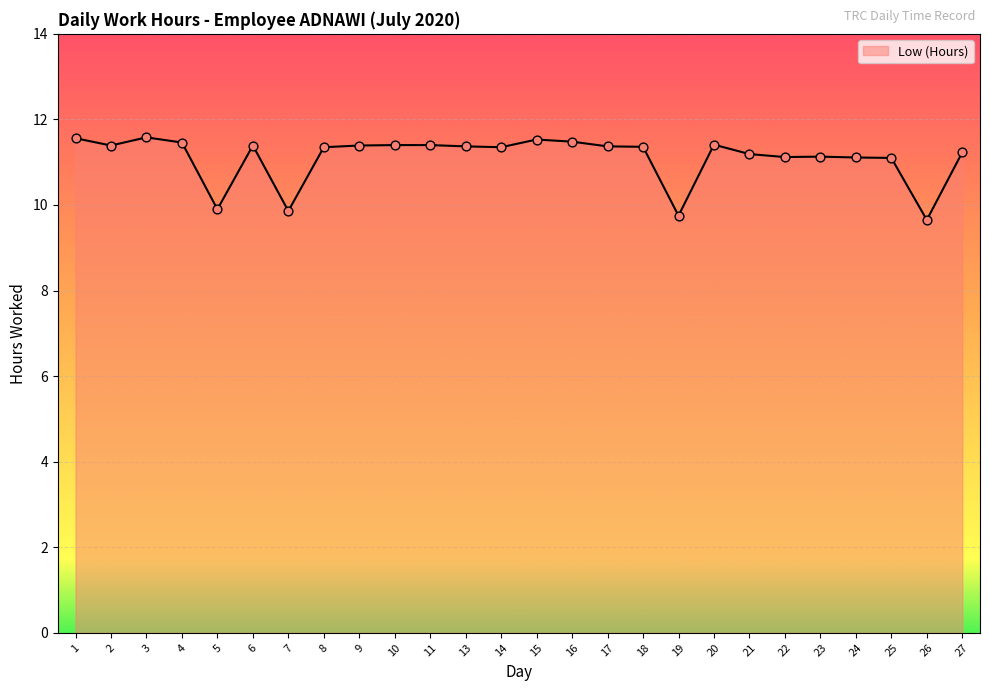

Approximately how many times larger is the value at 17 compared to 14?

1.0